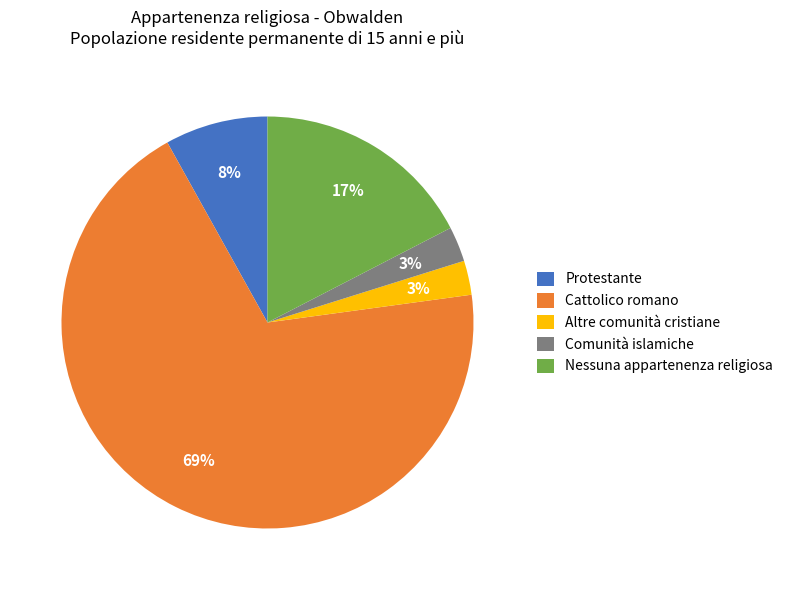

What is the largest slice in the pie chart?

Cattolico romano